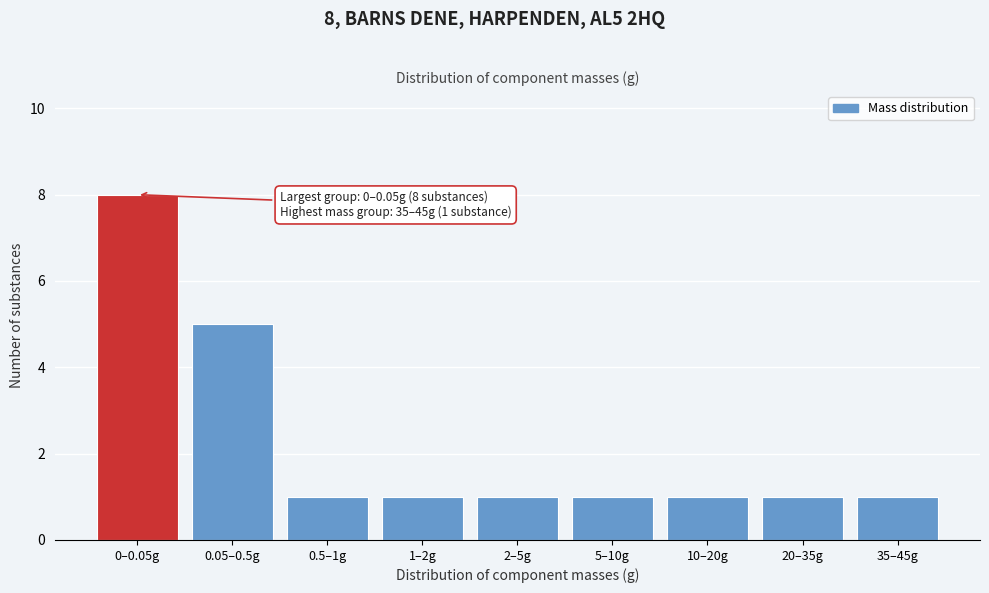

Reading left to right, extract all data points from this chart.

0–0.05g=8	0.05–0.5g=5	0.5–1g=1	1–2g=1	2–5g=1	5–10g=1	10–20g=1	20–35g=1	35–45g=1